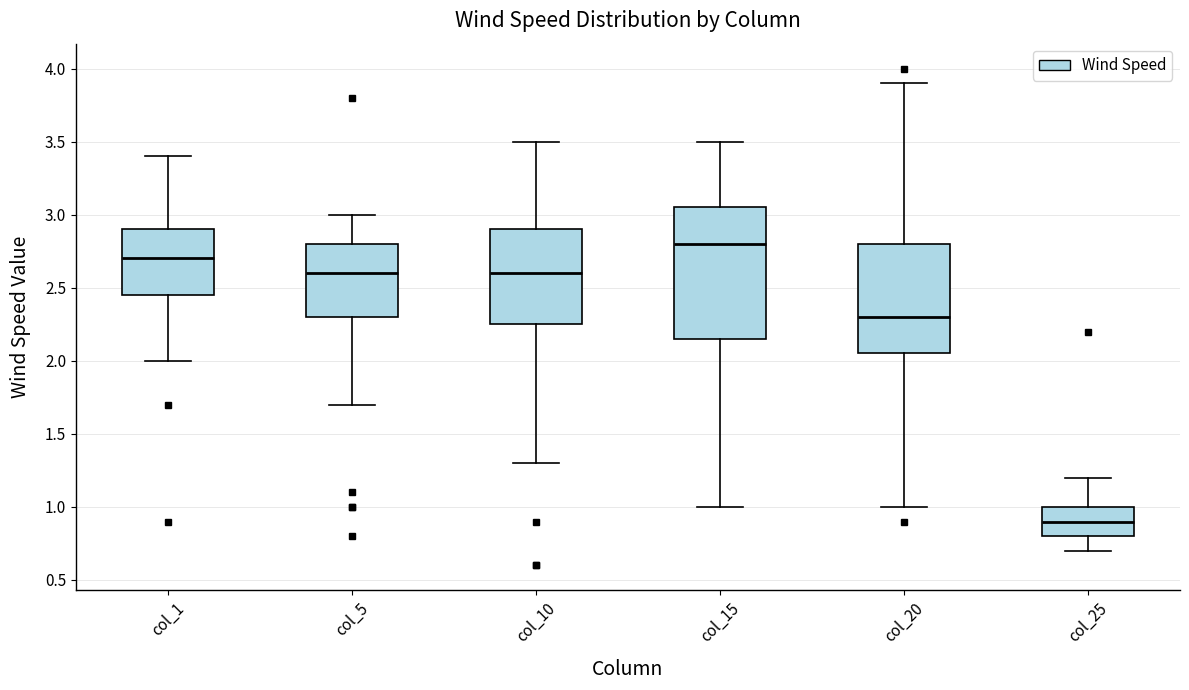

Reading left to right, transcribe this box plot: for each box, give where its median line is, the range the box spans, and where its two whiskers end, as read against the y-axis. The values are not printed on the chart, so give them approximately, as read against the axis.

col_1: median 2.70, box 2.45 to 2.90, whiskers 2.00 to 3.40
col_5: median 2.60, box 2.30 to 2.80, whiskers 1.70 to 3.00
col_10: median 2.60, box 2.25 to 2.90, whiskers 1.30 to 3.50
col_15: median 2.80, box 2.15 to 3.05, whiskers 1.00 to 3.50
col_20: median 2.30, box 2.05 to 2.80, whiskers 1.00 to 3.90
col_25: median 0.90, box 0.80 to 1.00, whiskers 0.70 to 1.20